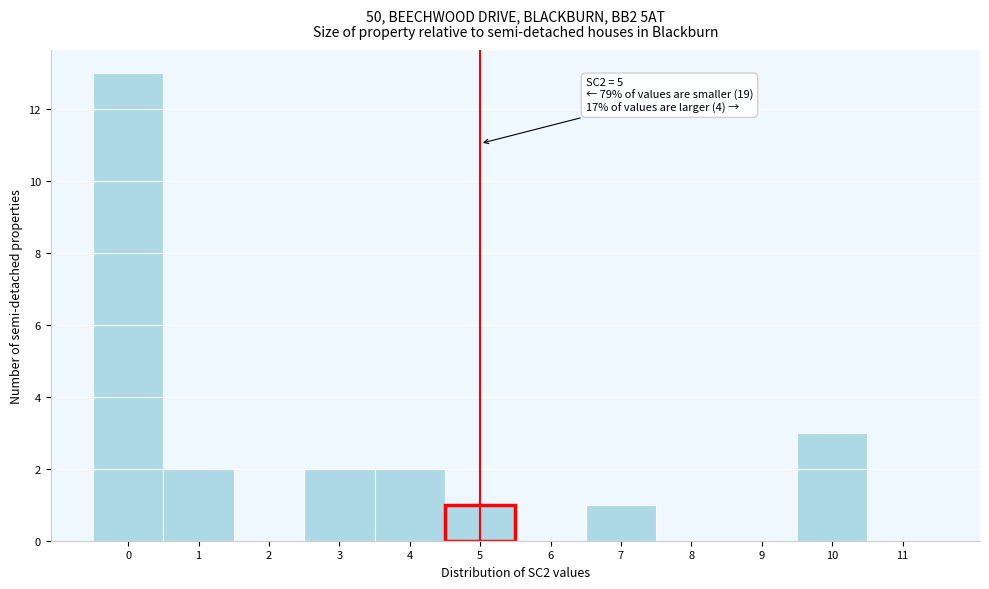

Which range on the x-axis has the tallest bar?

-0.5 to 0.5